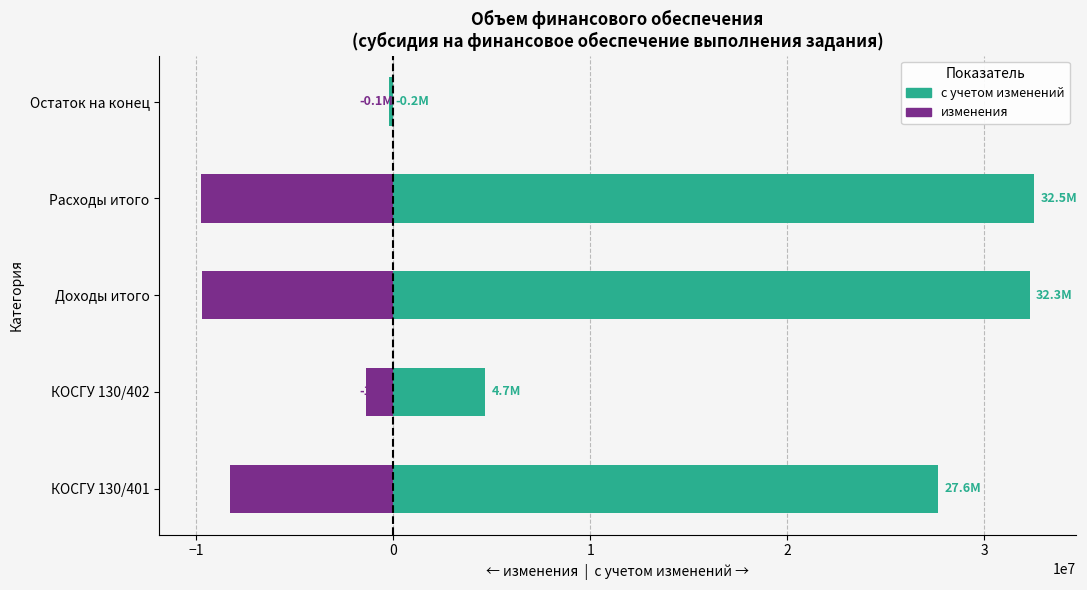

How many data points in изменения are less than -8293572?

3